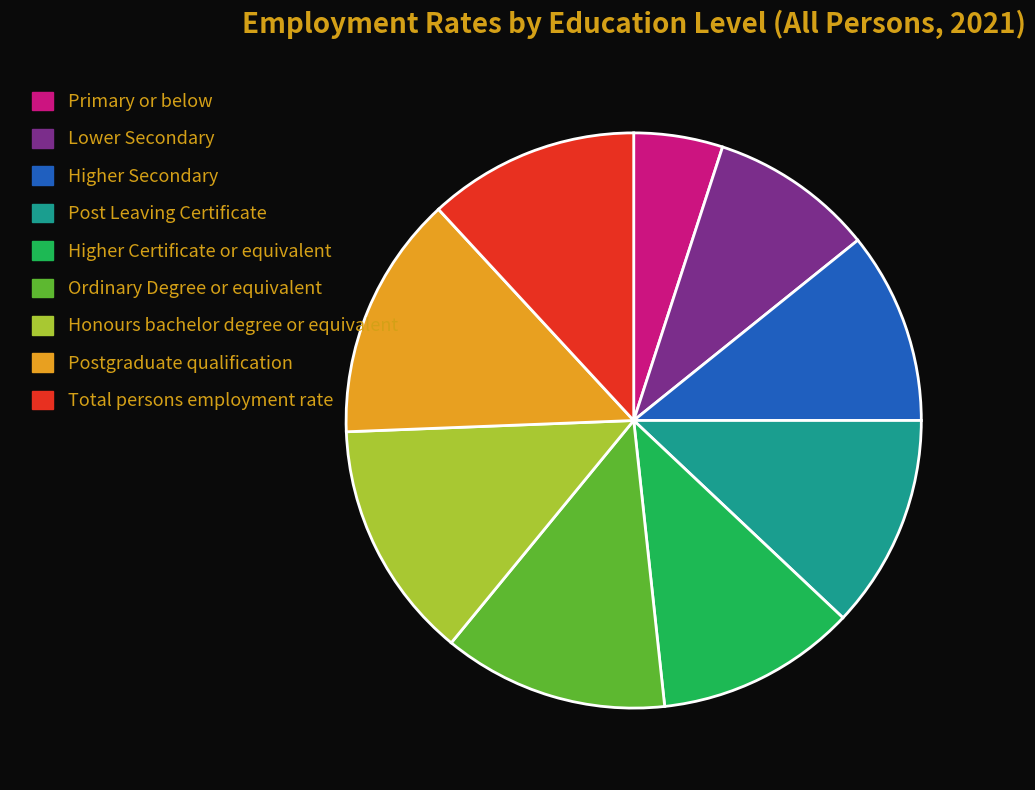

True or false: Primary or below accounts for 1% of the total.

False